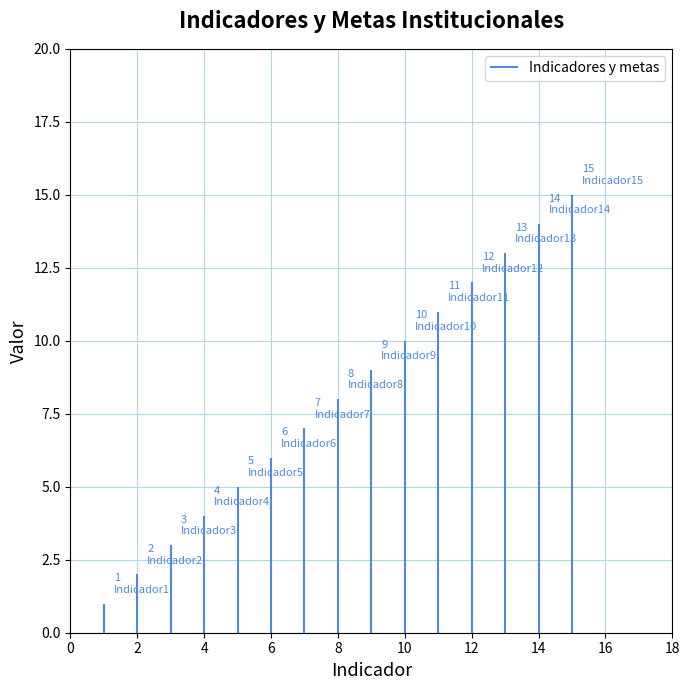

What is the difference between the maximum and second lowest values?

13